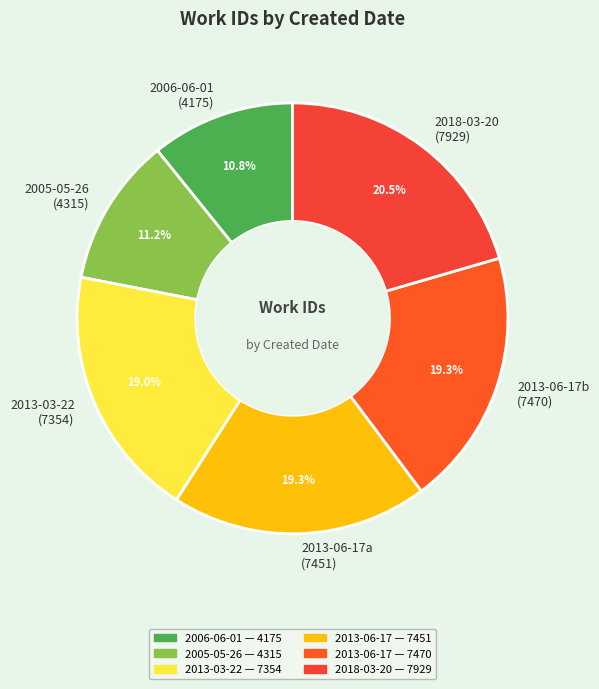

To the nearest percent, what is the average slice percentage?

17%